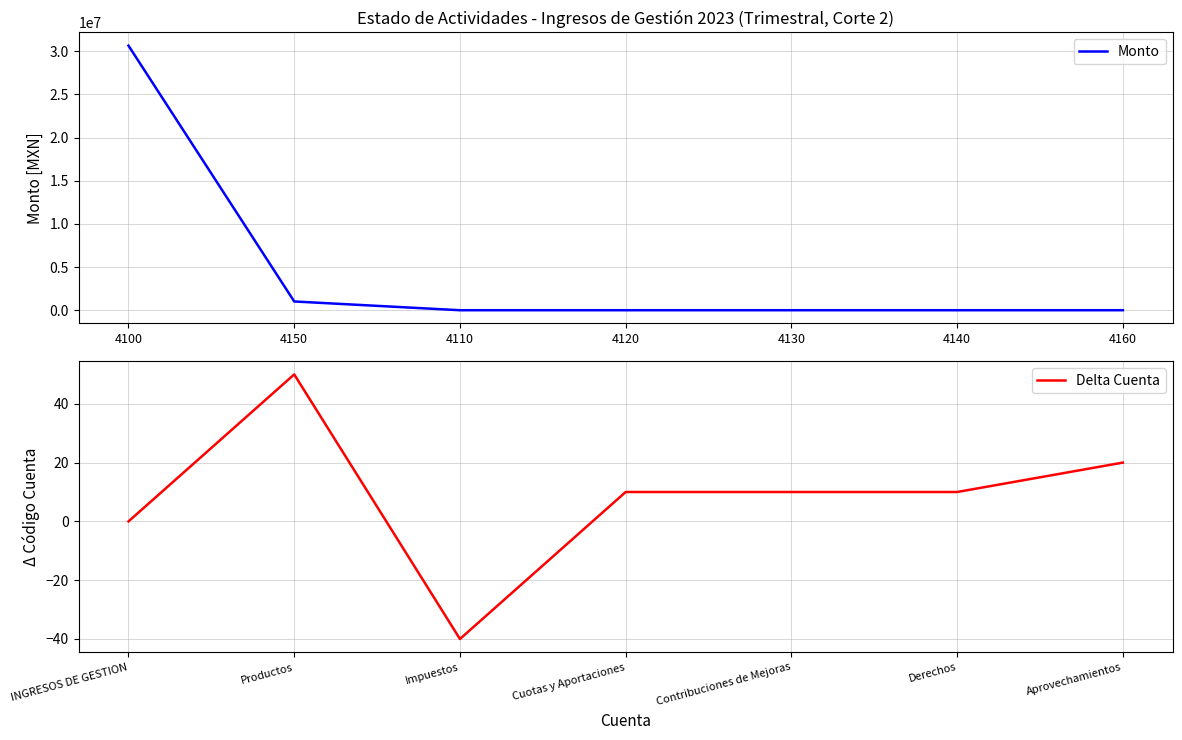

Is it true that Delta Cuenta equals -65 at Impuestos?

False